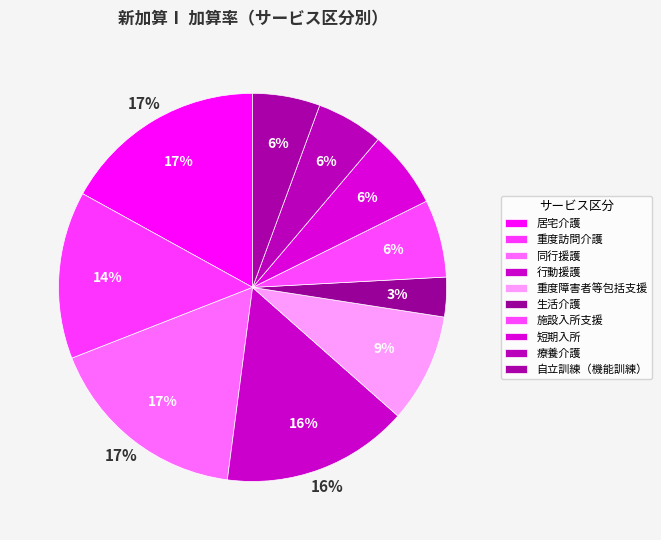

How many segments does this pie chart have?

10